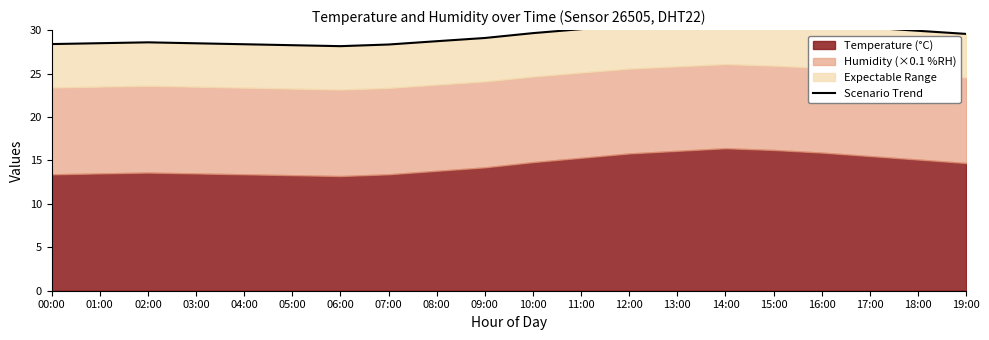

At which label is the value closest to 29?

09:00